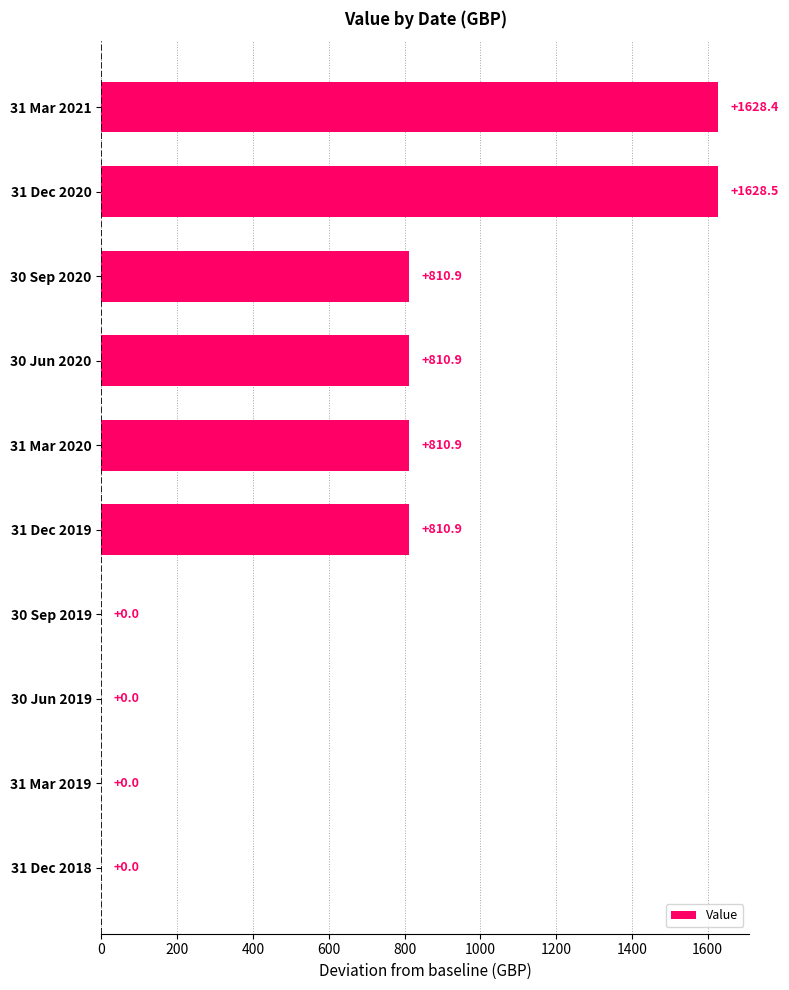

Is it true that the value at 31 Mar 2019 is 0.0?

True